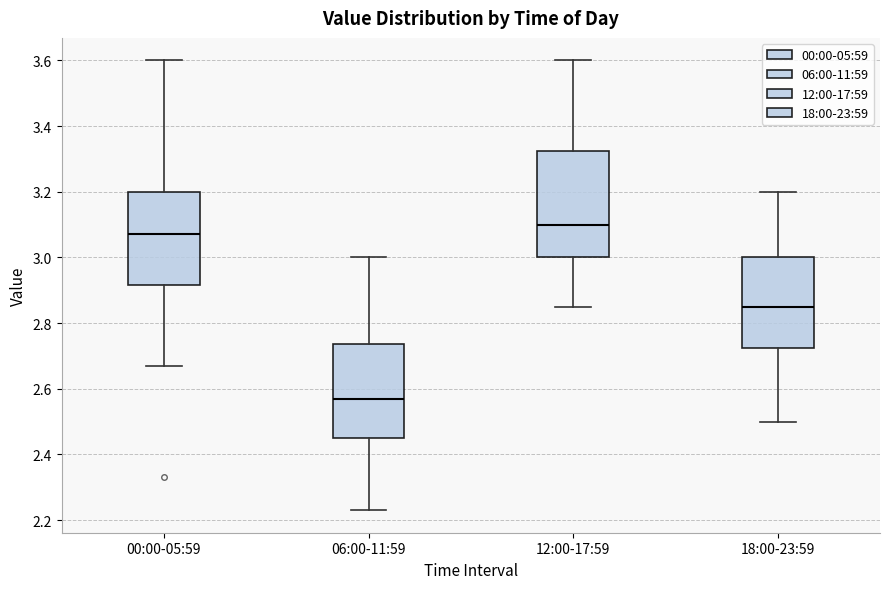

Reading left to right, read every box against the y-axis: the position of its median line, the range the box covers, and the ends of its whiskers. The values are not printed on the chart, so give them approximately, as read against the axis.

00:00-05:59: median 3.08, box 2.92 to 3.20, whiskers 2.68 to 3.60
06:00-11:59: median 2.58, box 2.46 to 2.74, whiskers 2.24 to 3.00
12:00-17:59: median 3.10, box 3.00 to 3.32, whiskers 2.86 to 3.60
18:00-23:59: median 2.86, box 2.72 to 3.00, whiskers 2.50 to 3.20